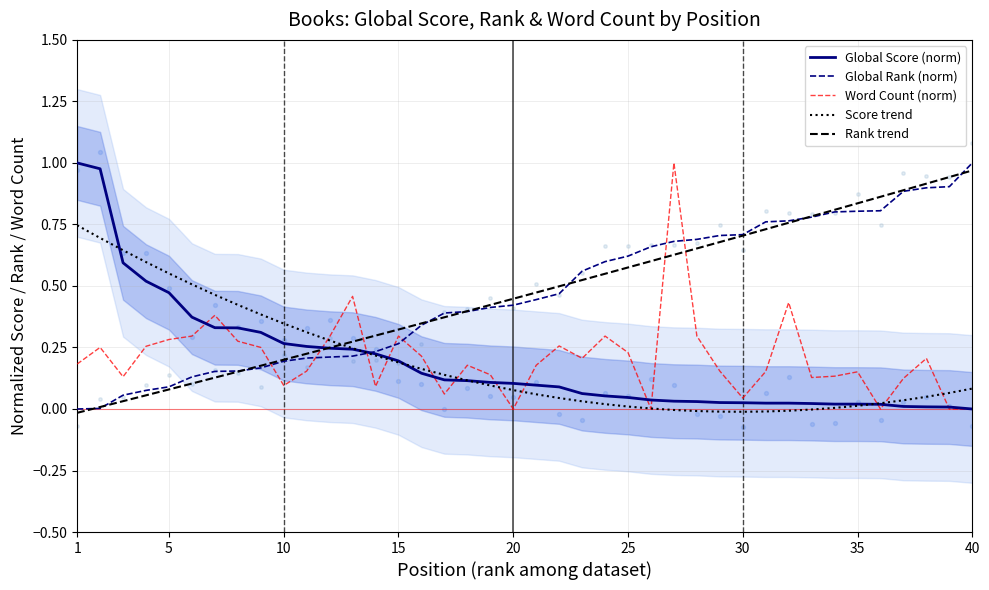

Which series contains the highest Y value?

Global Score (norm)